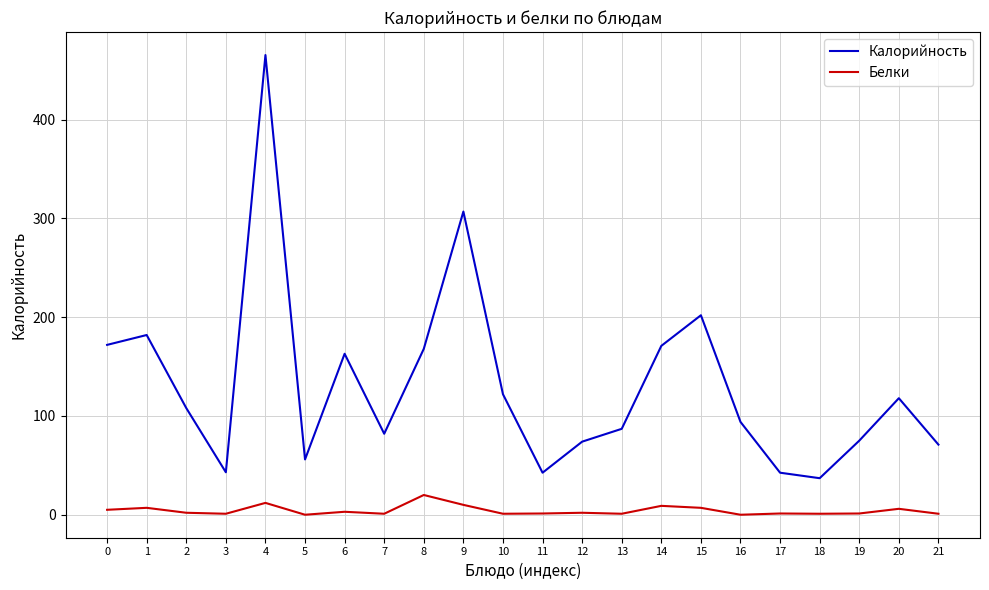

Which label corresponds to the largest value in the chart?

4